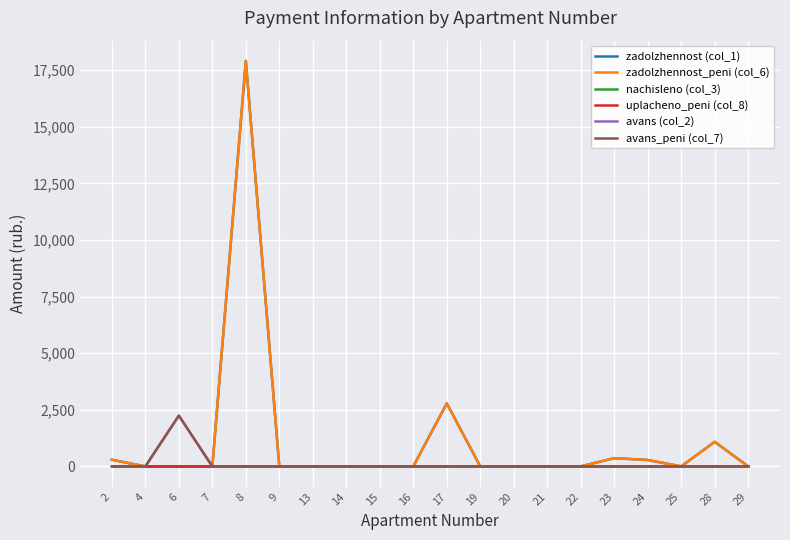

Reading left to right, extract all data points from this chart.

zadolzhennost (col_1): 295.0	0.0	0.0	0.0	17912.7	0.0	0.0	0.0	0.0	0.0	2783.4	0.0	0.0	0.0	0.0	362.9	284.5	0.0	1086.8	0.0
zadolzhennost_peni (col_6): 295.0	0.0	0.0	0.0	17912.7	0.0	0.0	0.0	0.0	0.0	2783.4	0.0	0.0	0.0	0.0	362.9	284.5	0.0	1086.8	0.0
nachisleno (col_3): 0.0	0.0	0.0	0.0	0.0	0.0	0.0	0.0	0.0	0.0	0.0	0.0	0.0	0.0	0.0	0.0	0.0	0.0	0.0	0.0
uplacheno_peni (col_8): 0.0	0.0	0.0	0.0	0.0	0.0	0.0	0.0	0.0	0.0	0.0	0.0	0.0	0.0	0.0	0.0	0.0	0.0	0.0	0.0
avans (col_2): 0.0	0.0	2243.9	0.0	0.0	0.0	0.0	0.0	0.0	0.0	0.0	0.0	0.0	0.0	0.0	0.0	0.0	0.0	0.0	0.0
avans_peni (col_7): 0.0	0.0	2243.9	0.0	0.0	0.0	0.0	0.0	0.0	0.0	0.0	0.0	0.0	0.0	0.0	0.0	0.0	0.0	0.0	0.0